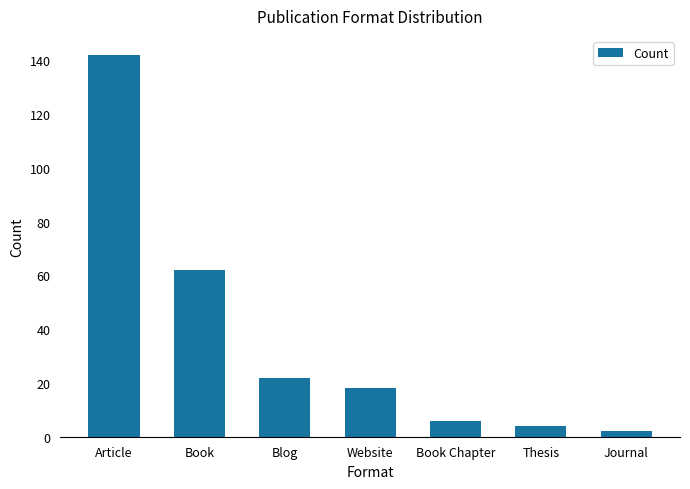

What is the ratio of the value at Book to the value at Article?

0.4